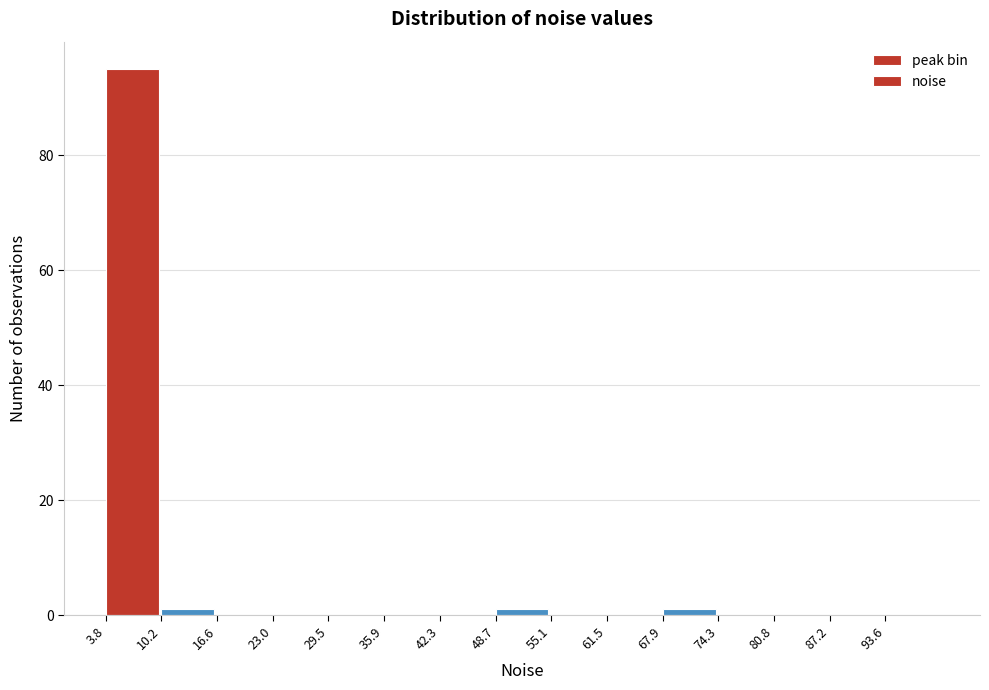

Which range on the x-axis has the tallest bar?

4 to 10